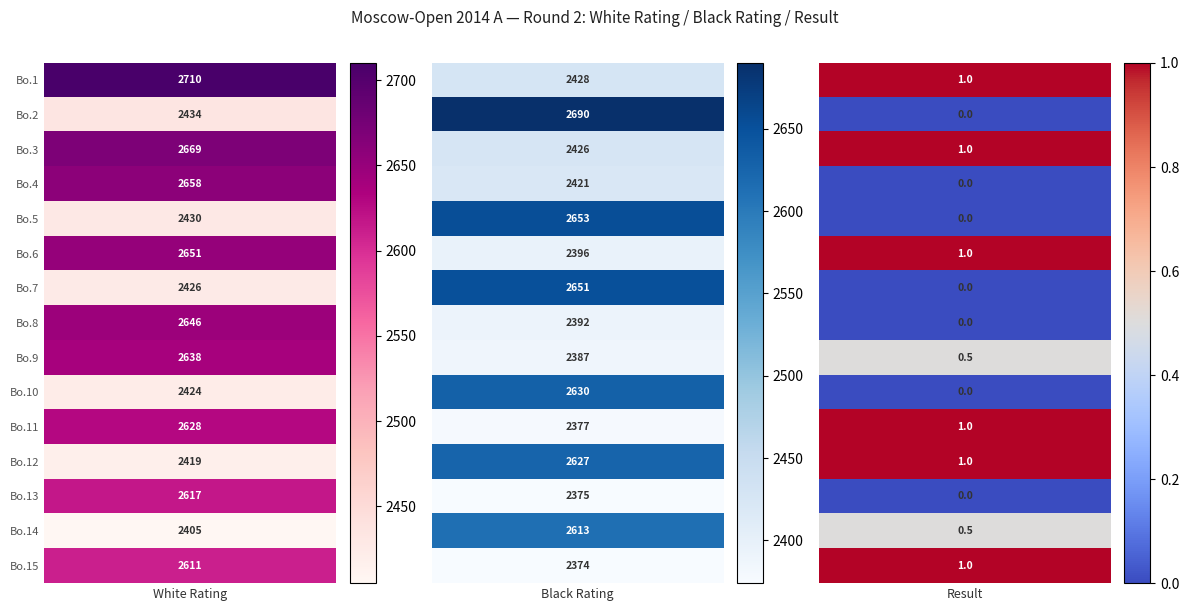

Which series has the widest spread of values?

Bo.1